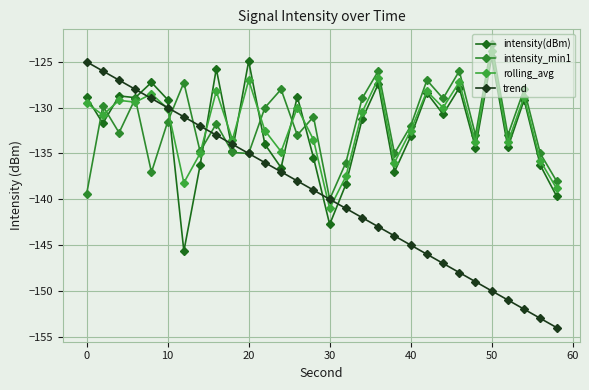

Rank the series by their maximum value, from highest to lowest.

intensity_min1, rolling_avg, intensity(dBm), trend